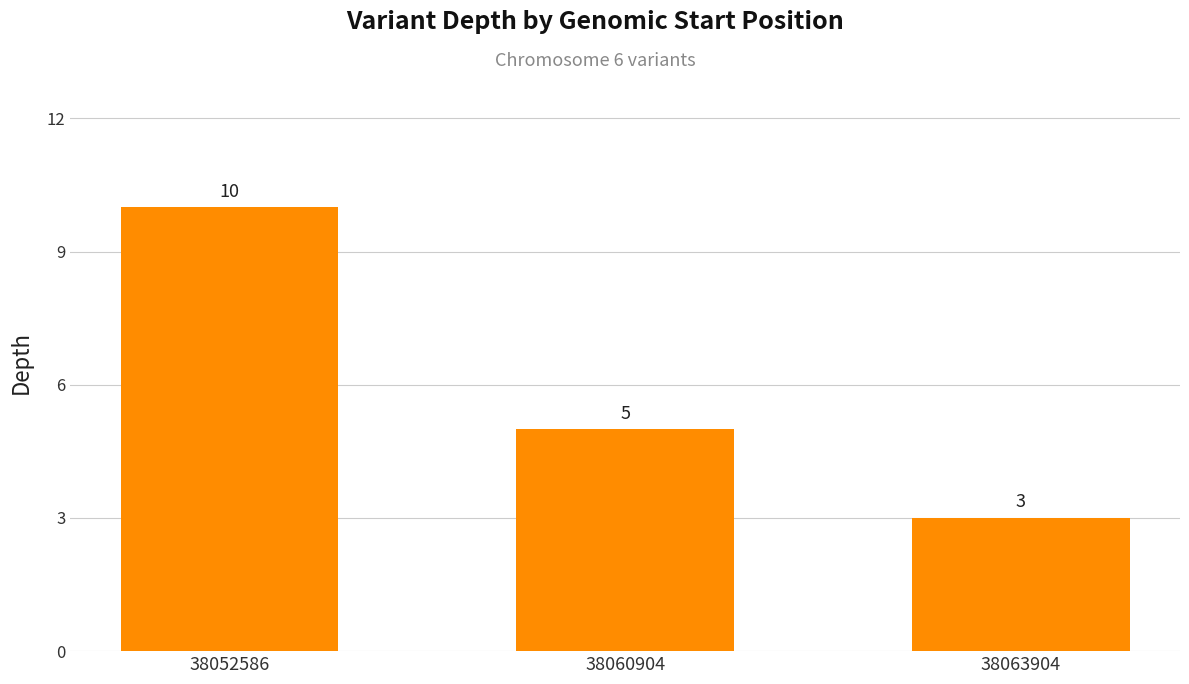

What is the sum of the values at 38063904 and 38052586?

13